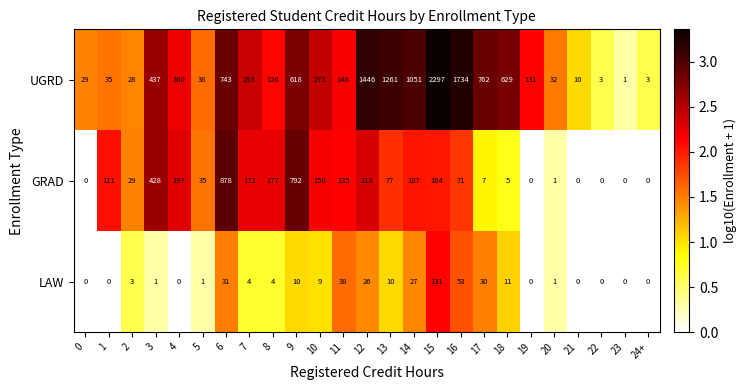

What is the spread (max minus min) of values at 17?

755